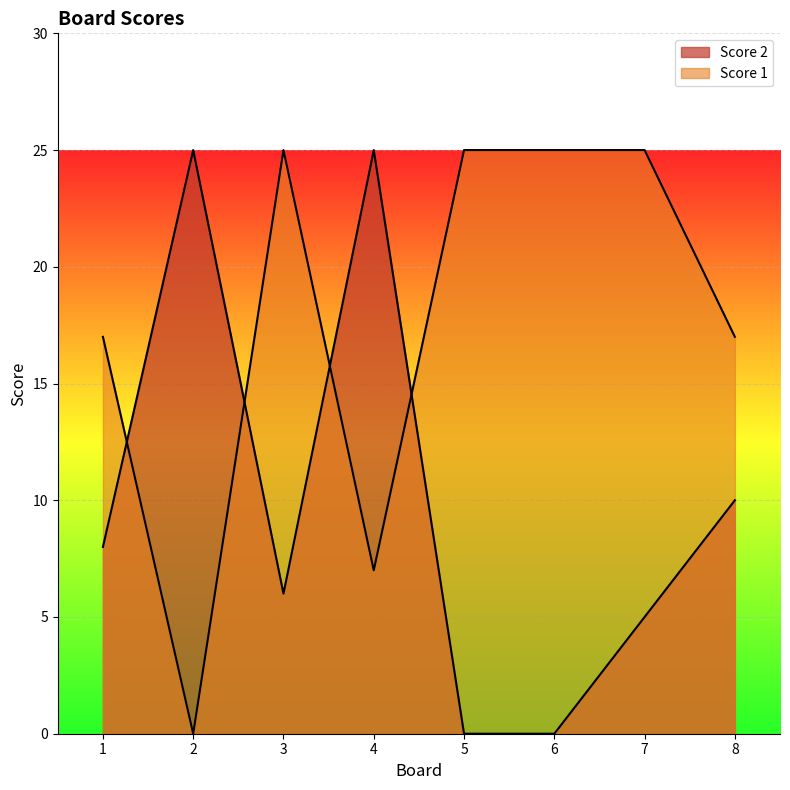

Reading right to left, transcribe all the data shown in this chart.

Score 2: 10	5	0	0	25	6	25	8
Score 1: 17	25	25	25	7	25	0	17